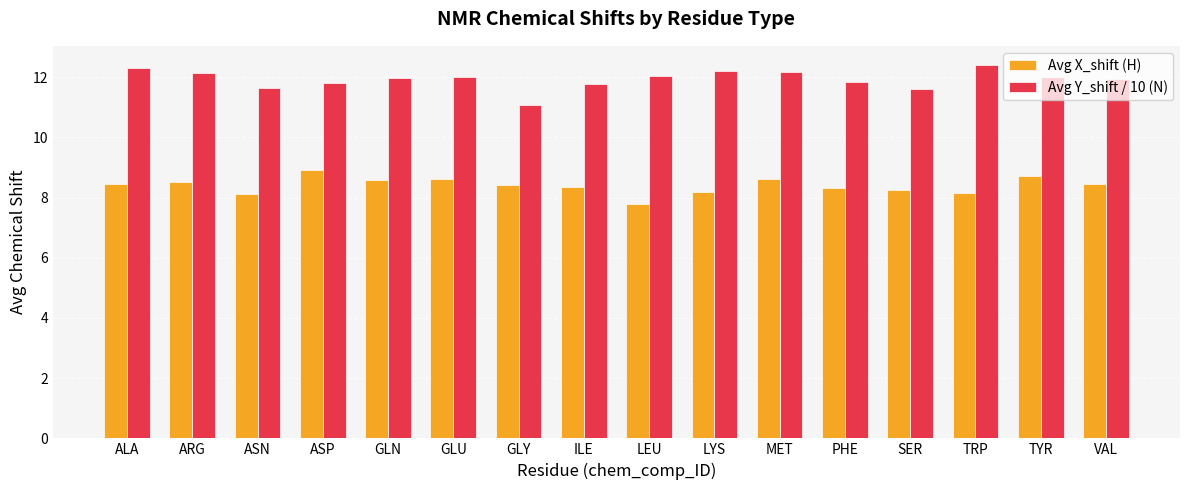

What is the difference between the highest and lowest values at LYS?

4.0